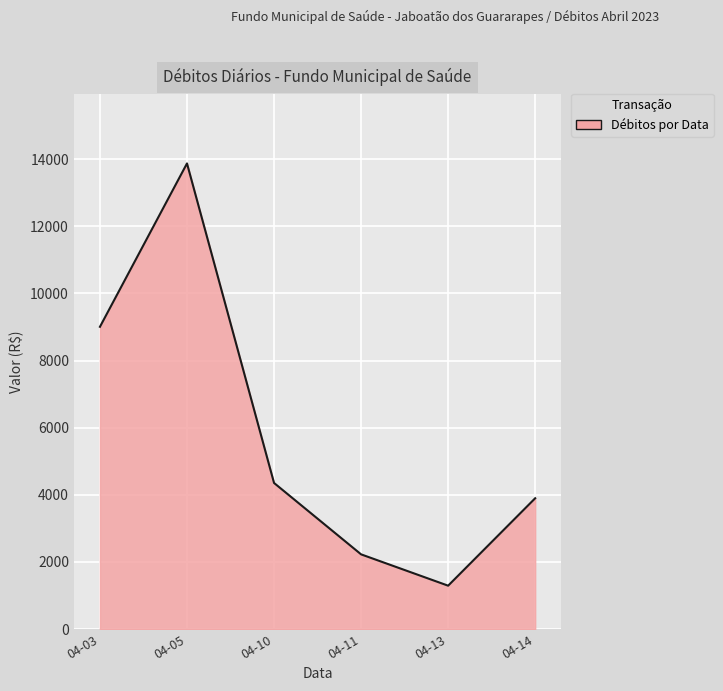

List the labels in order of value, largest first.

04-05, 04-03, 04-10, 04-14, 04-11, 04-13